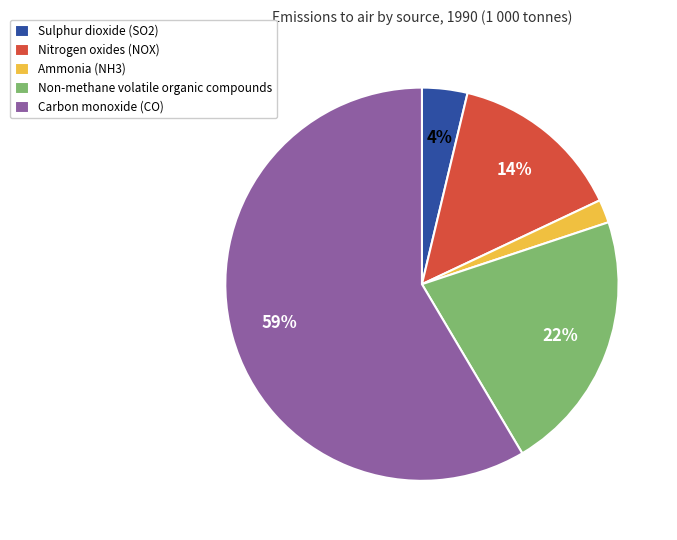

Combined, do Non-methane volatile organic compounds and Nitrogen oxides (NOX) account for over 50%?

No